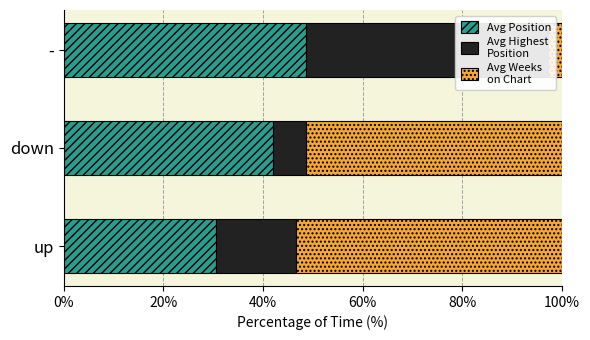

Is it true that Avg Weeks
on Chart equals 11.0 at up?

False